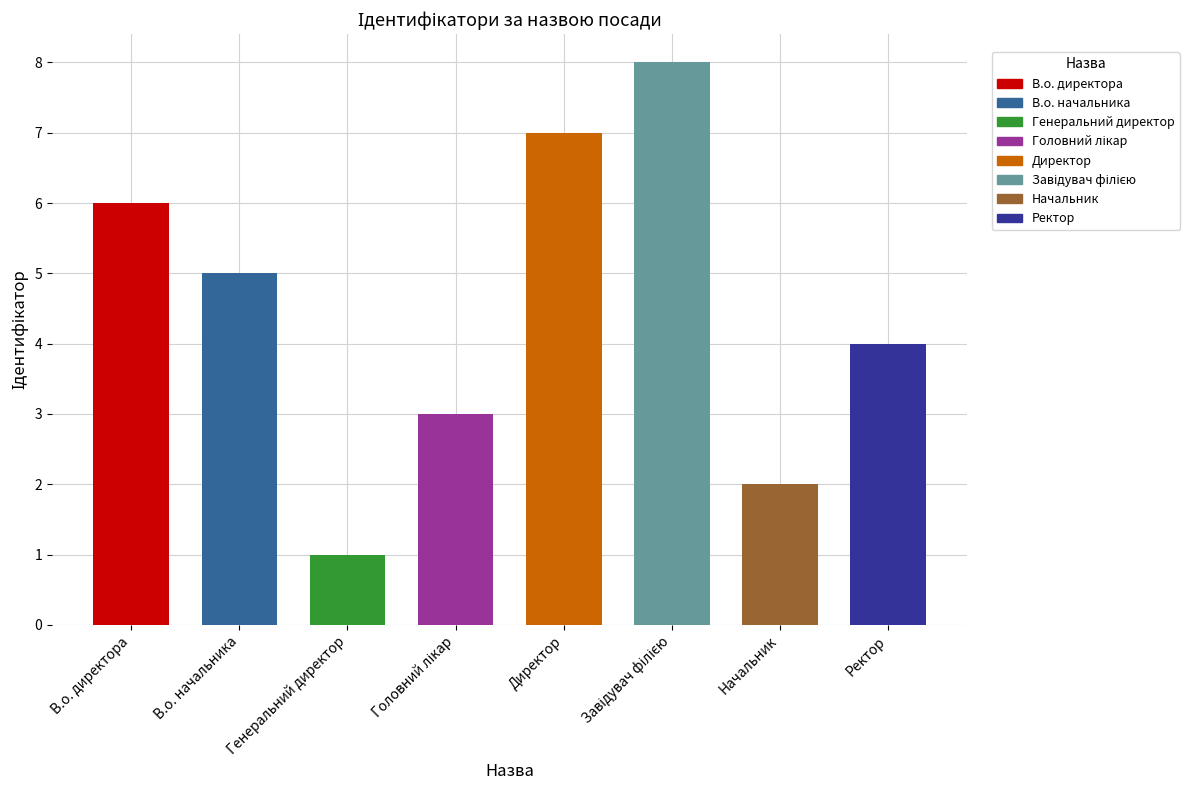

What is the greatest value displayed?

8